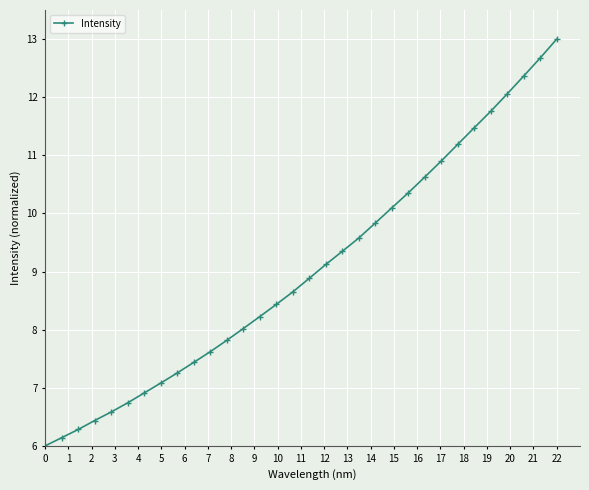

What is the maximum value shown in the chart?

13.0